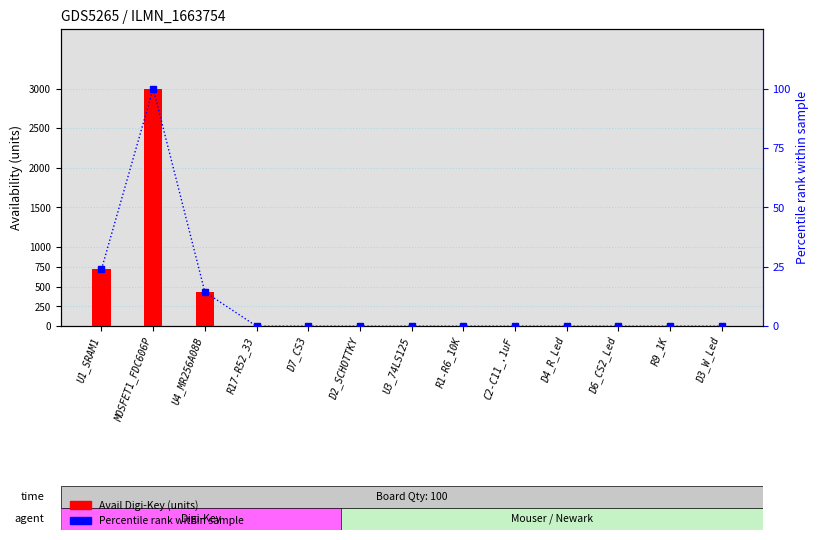

What is the label of the 1st bar from the left?

U1_SRAM1